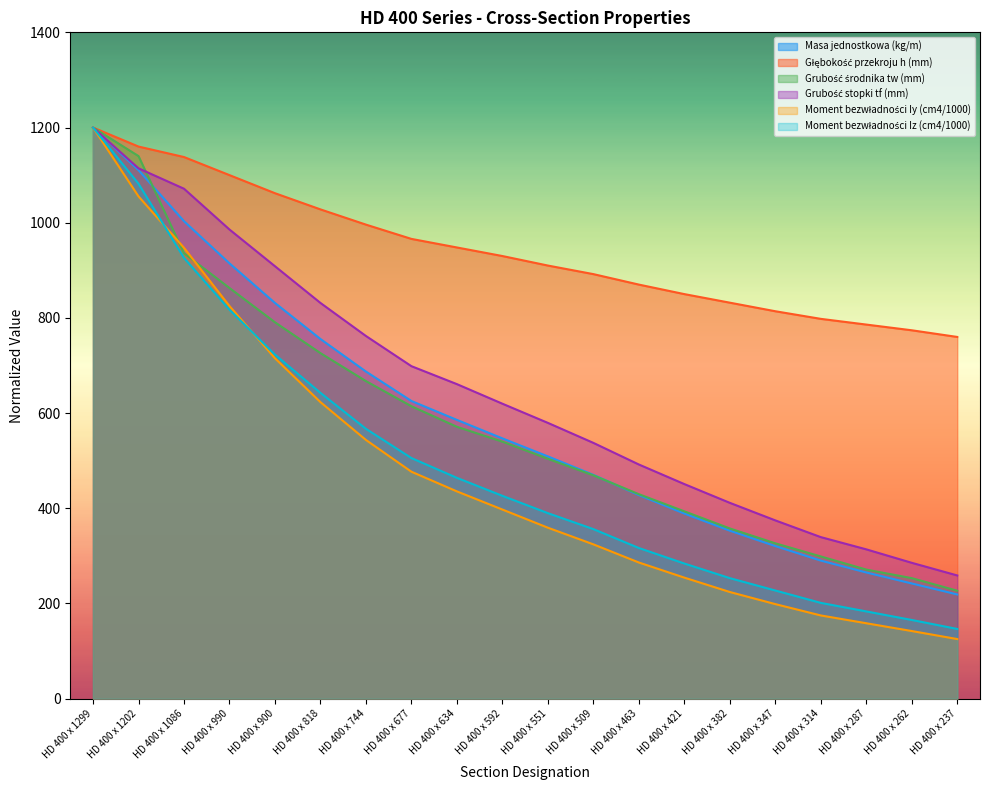

At which category does the chart reach its peak across all series?

HD 400 x 1299